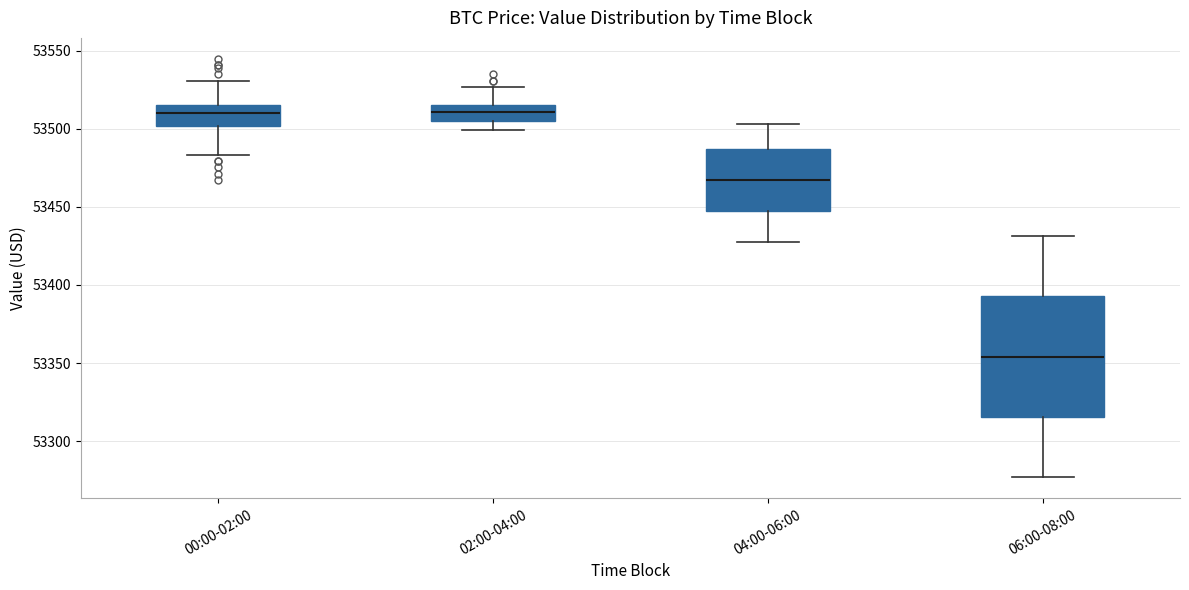

Where does the lower whisker of the box for 04:00-06:00 end on the y-axis? The values are not printed on the chart, so give them approximately, as read against the axis.

53430